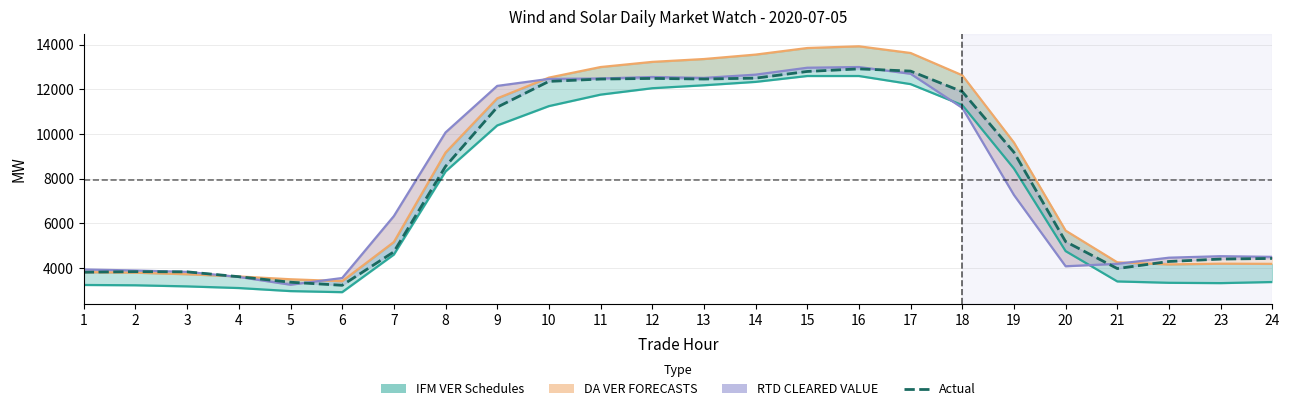

At 12, list the series in order from largest to smallest.

DA (line), RTD (line), Actual, IFM (line)